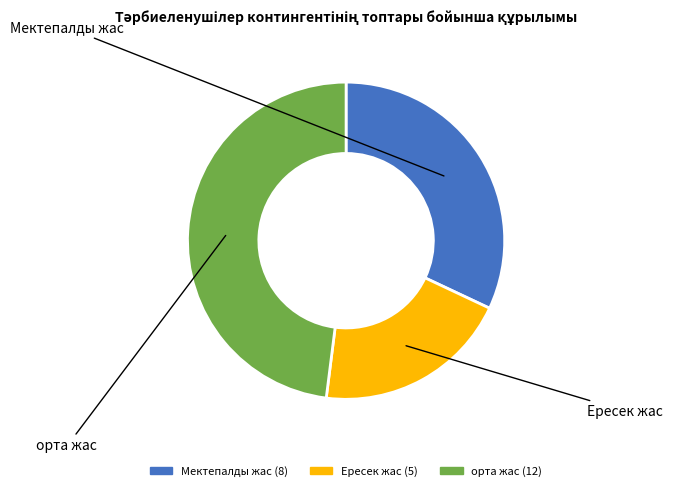

Count the number of slices in the pie.

3